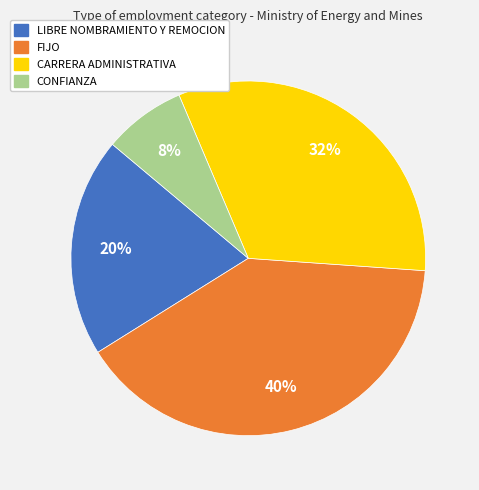

Does LIBRE NOMBRAMIENTO Y REMOCION represent more than half of the total?

No